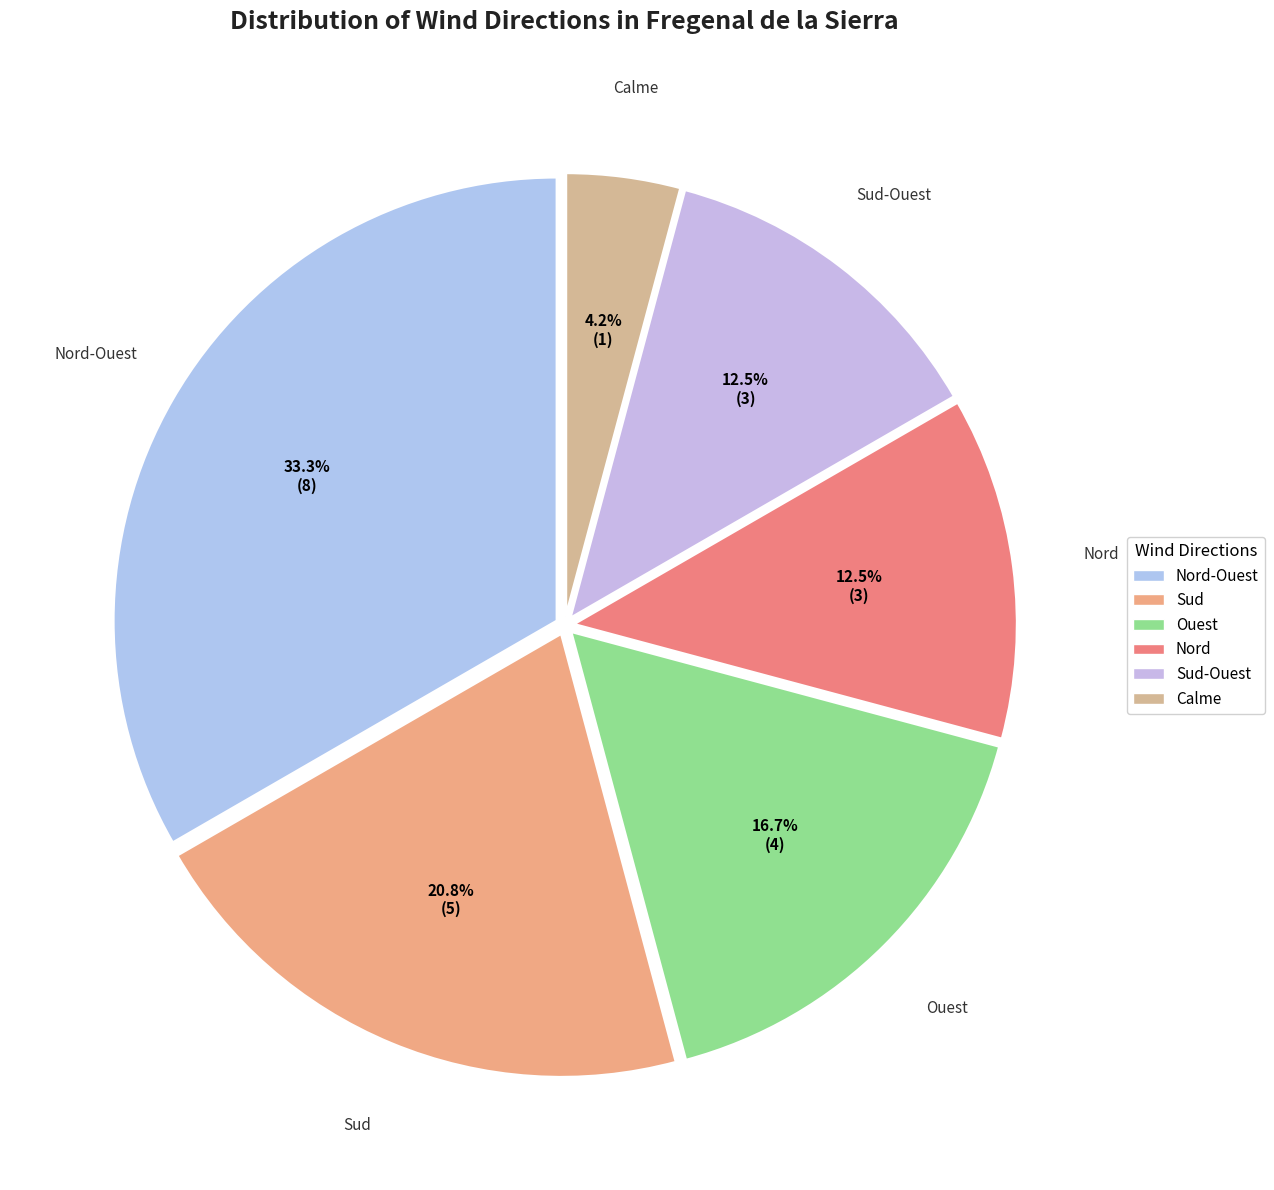

Rank the categories by value from highest to lowest.

Nord-Ouest, Sud, Ouest, Nord, Sud-Ouest, Calme